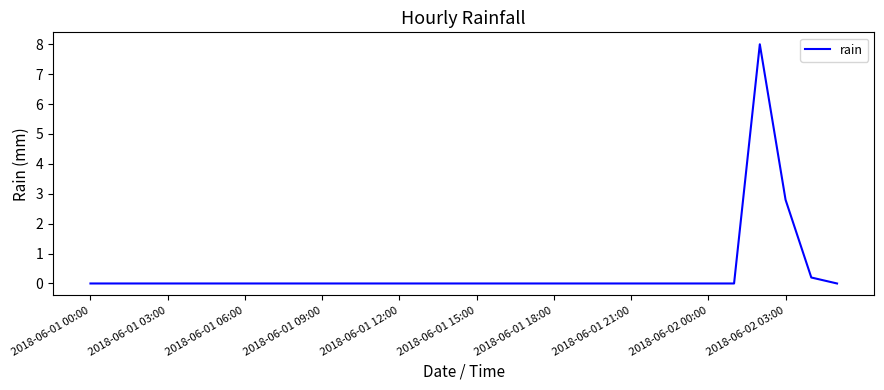

What is the maximum value shown in the chart?

8.0